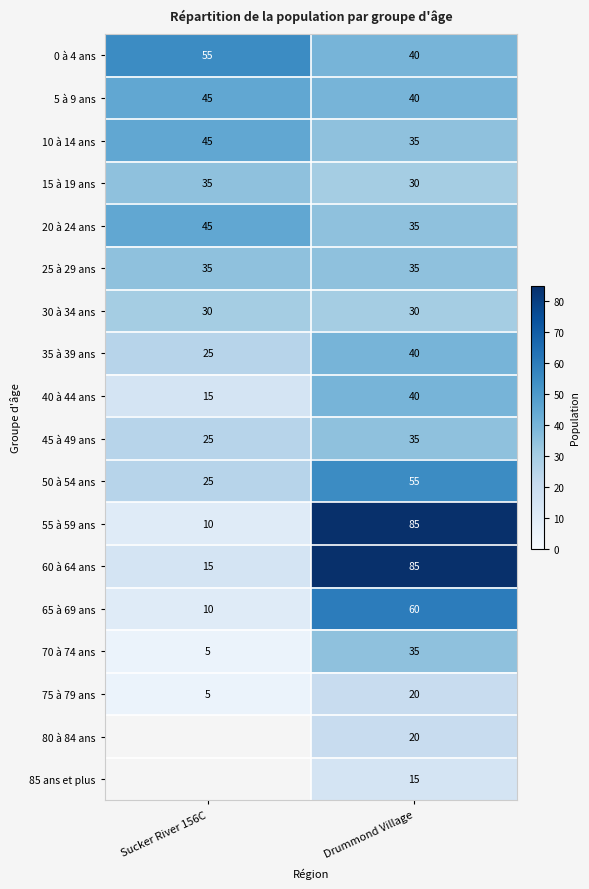

What is the maximum value shown in the chart?

85